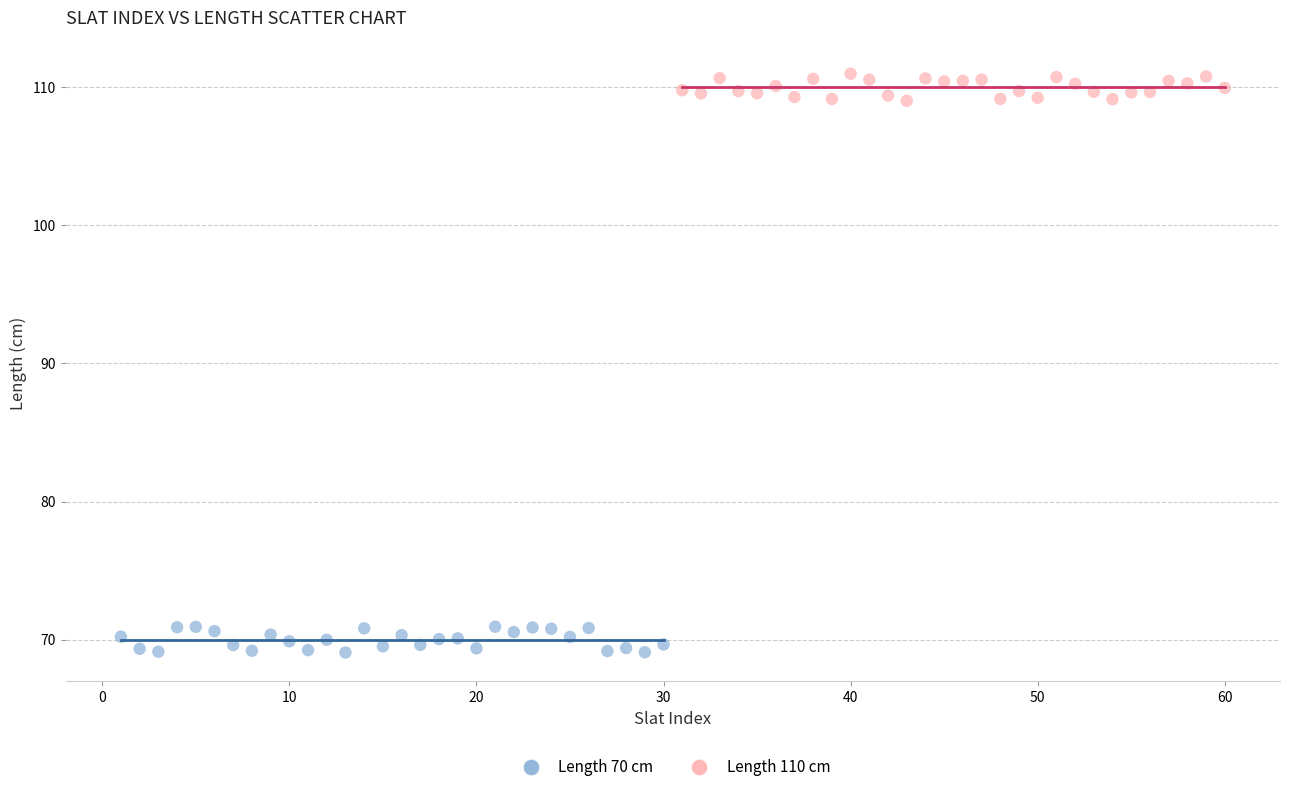

What are all the series names shown in the legend?

Length 70 cm, Length 110 cm